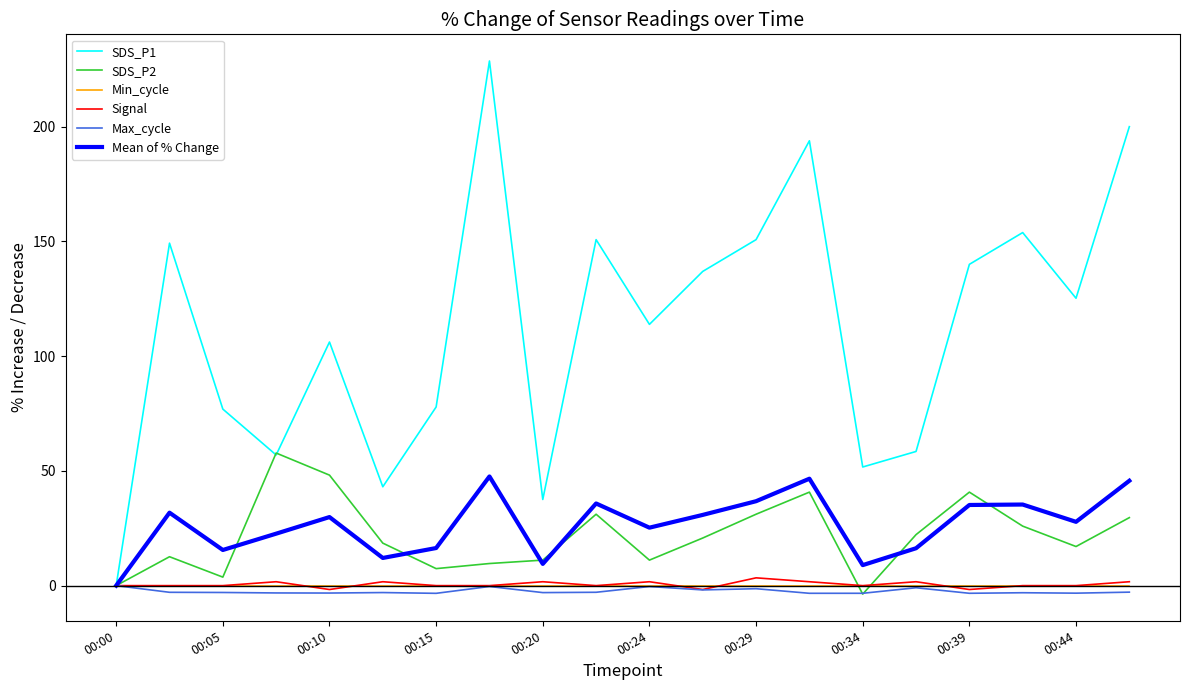

Which series has the widest spread of values?

SDS_P1